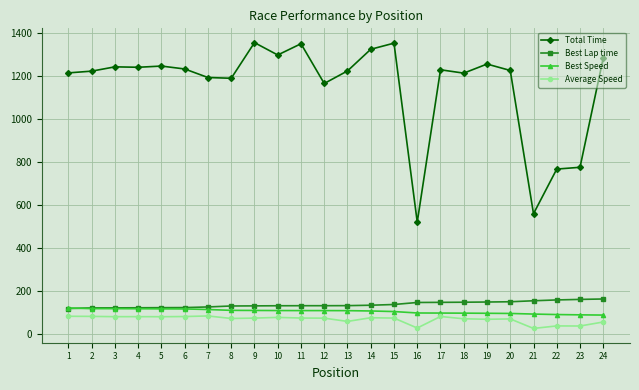

Is the value of Total Time at 13 greater than the value of Average Speed at 21?

Yes